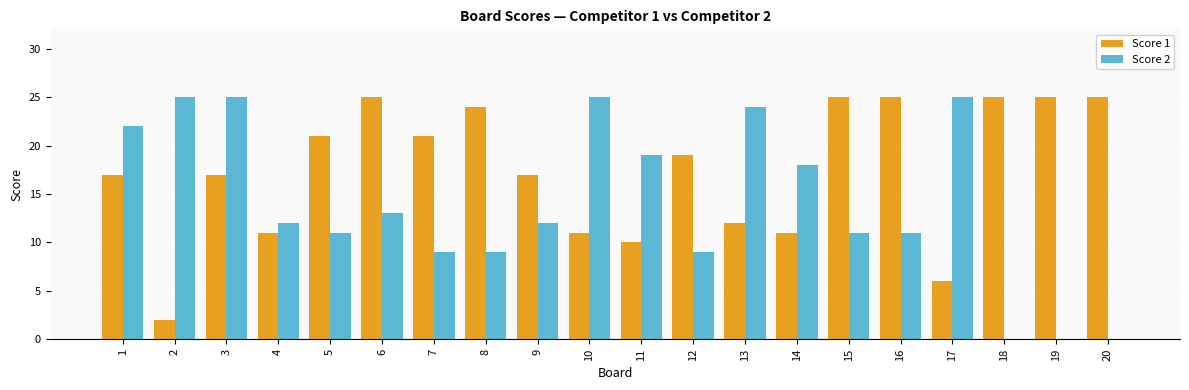

The Score 2 series shows 9 at 20. True or false?

False